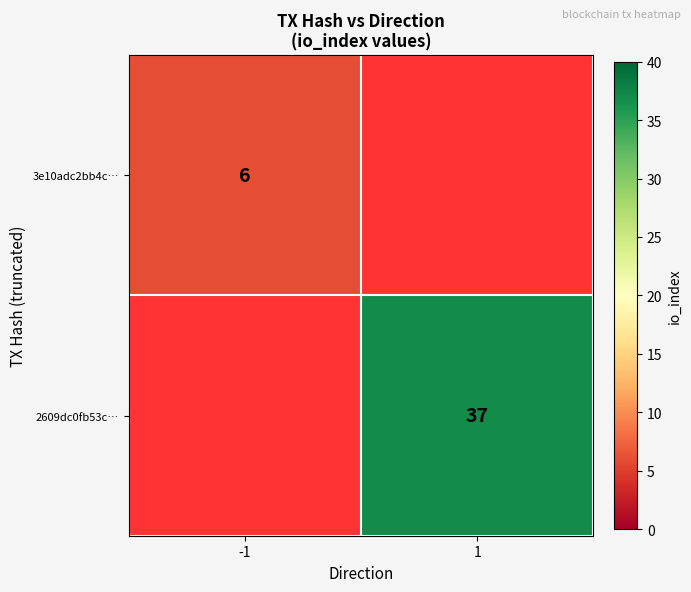

True or false: 3e10adc2bb4c… has a value of 6 at -1.

True